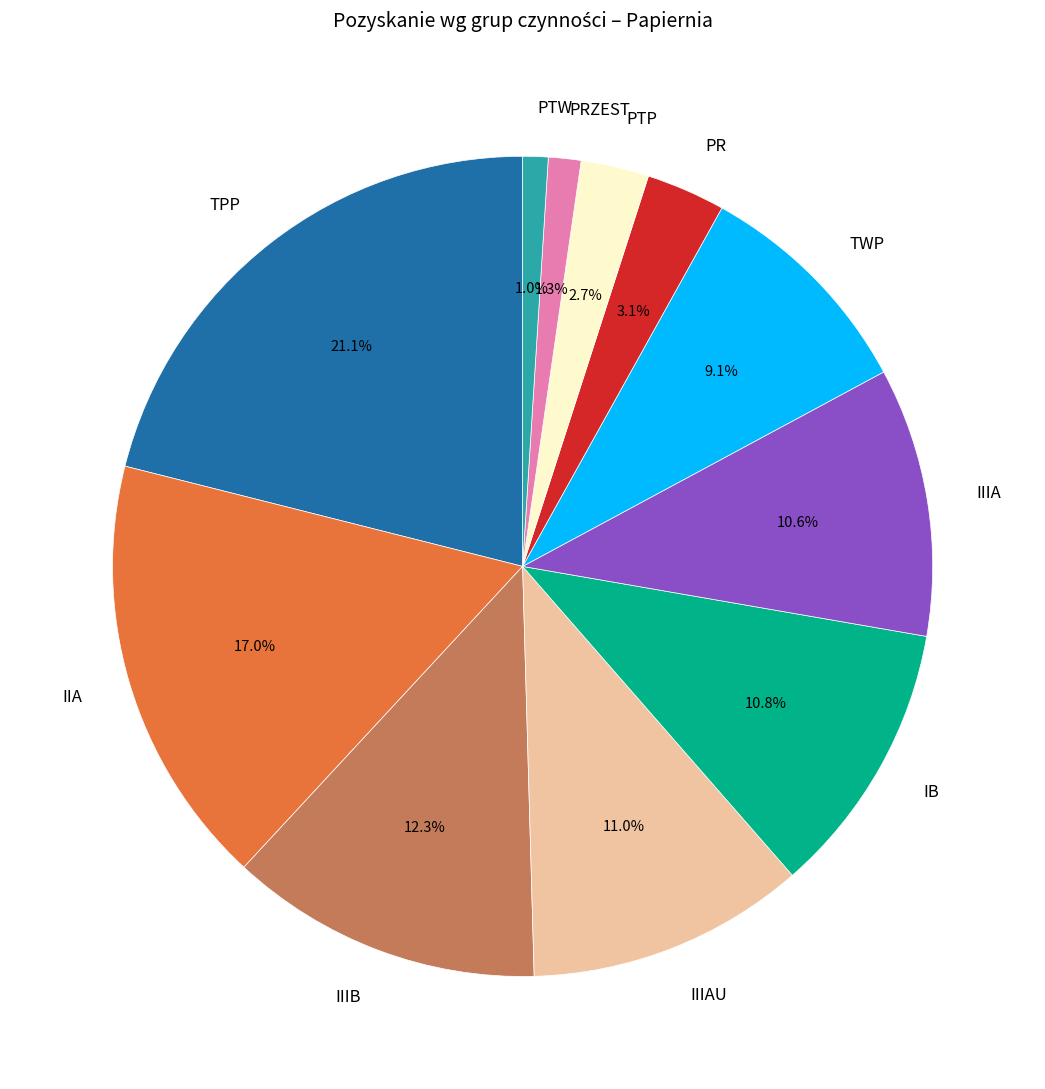

Between IIIA and PTP, which is larger?

IIIA